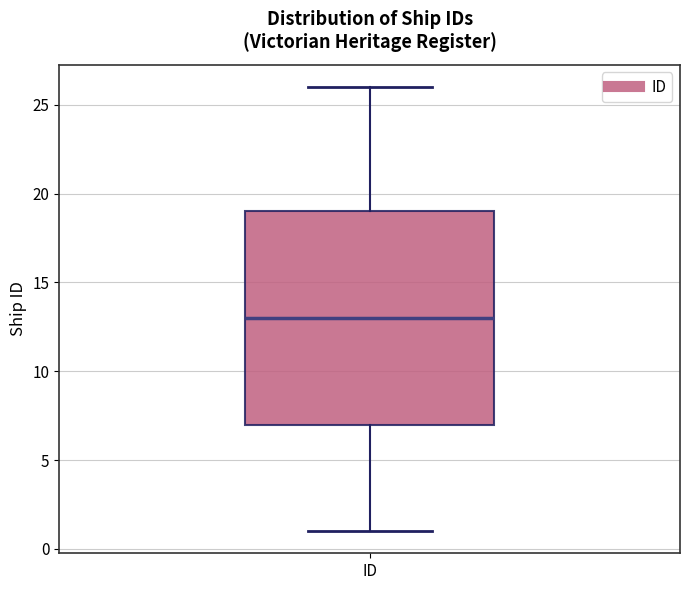

Read this box plot against the y-axis: the position of the median line, the range covered by the box, and the ends of both whiskers. The values are not printed on the chart, so give them approximately, as read against the axis.

median 13, box 7 to 19, whiskers 1 to 26